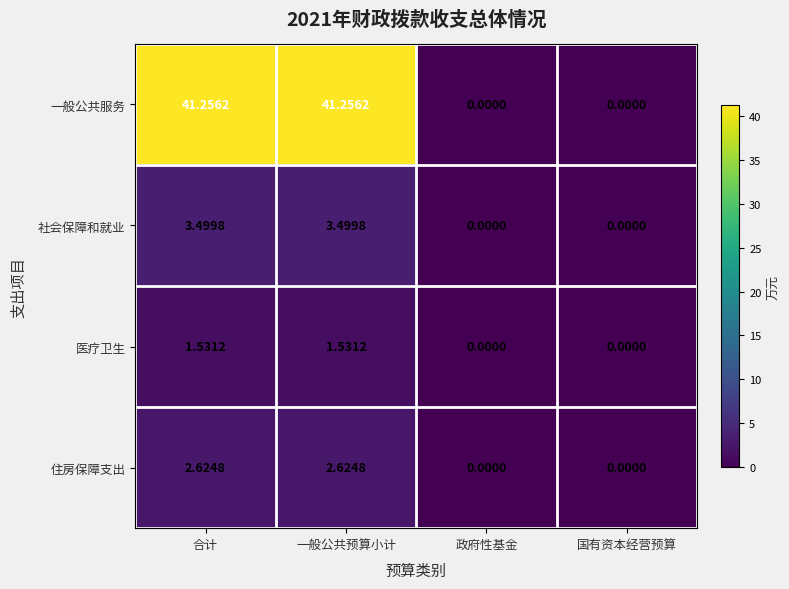

At which label does 医疗卫生 first exceed 1?

合计